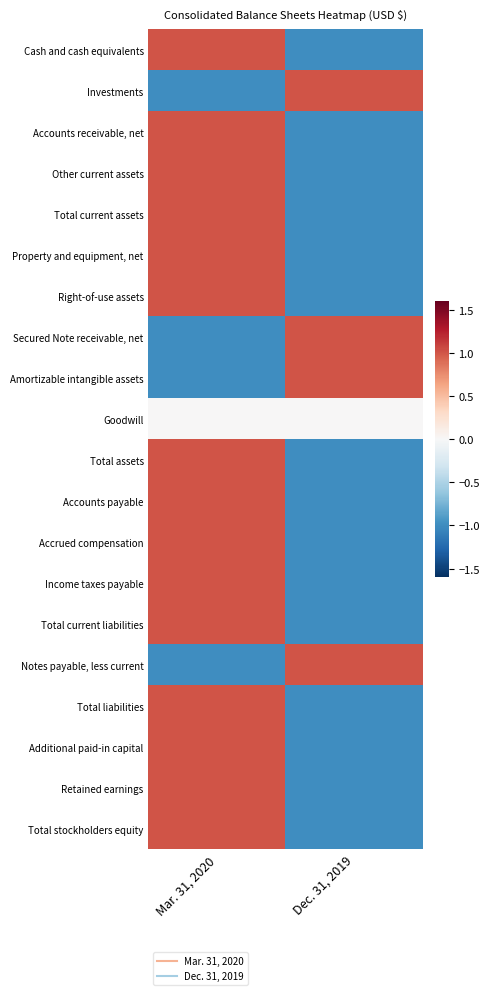

How many distinct data groups are displayed?

20